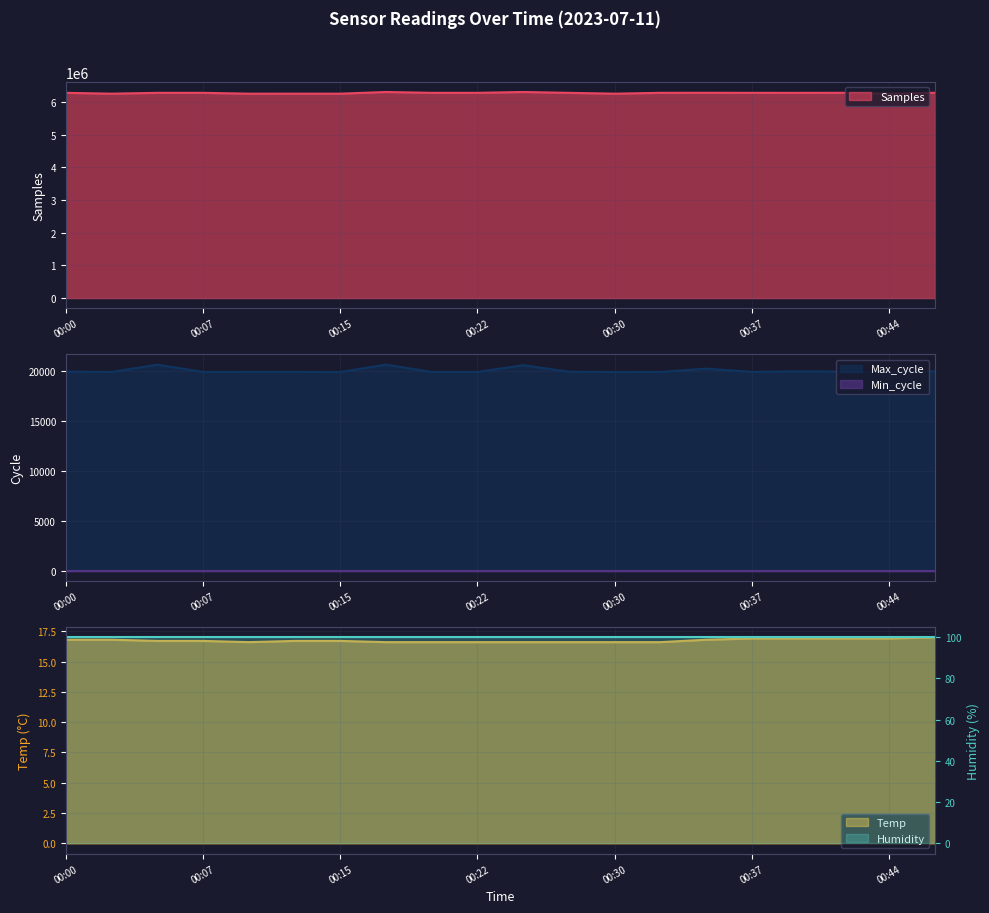

What is the total value across all series at 00:15?

6269225.7